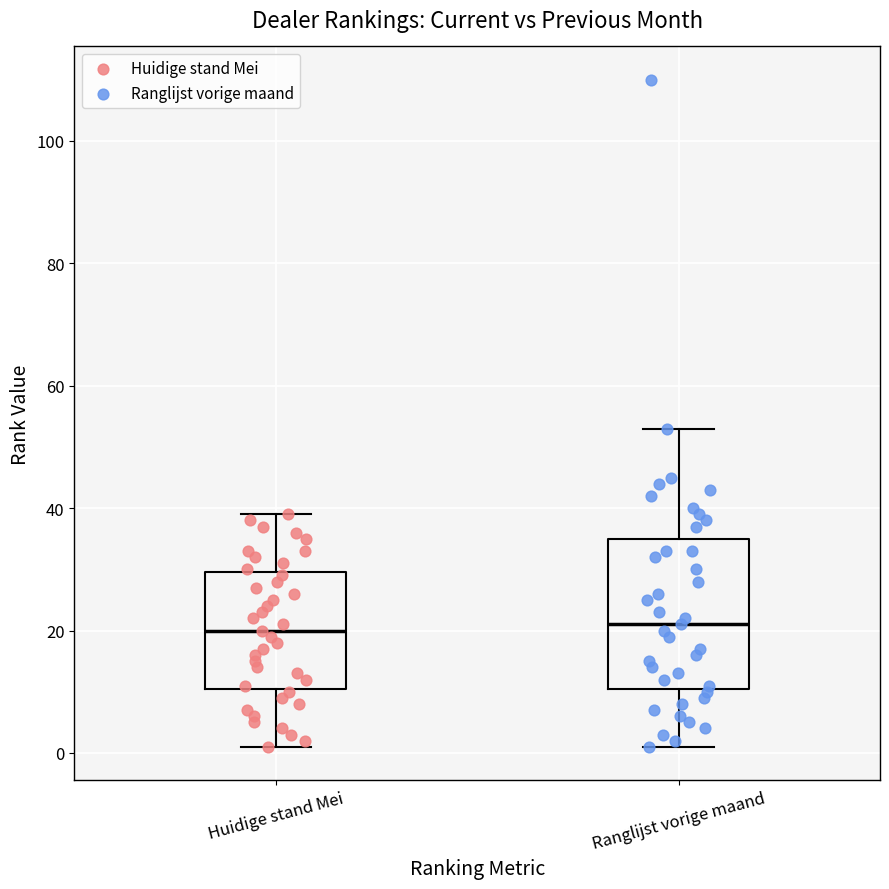

Reading left to right, transcribe this box plot: for each box, give where its median line is, the range the box spans, and where its two whiskers end, as read against the y-axis. The values are not printed on the chart, so give them approximately, as read against the axis.

Huidige stand Mei: median 20, box 10 to 30, whiskers 2 to 40
Ranglijst vorige maand: median 22, box 10 to 36, whiskers 2 to 54